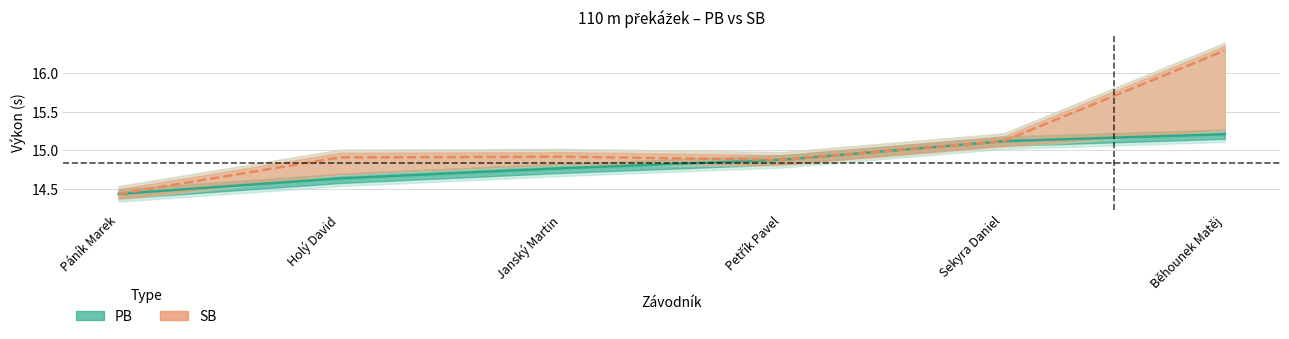

What is the total value across all series at Petřík Pavel?

29.8